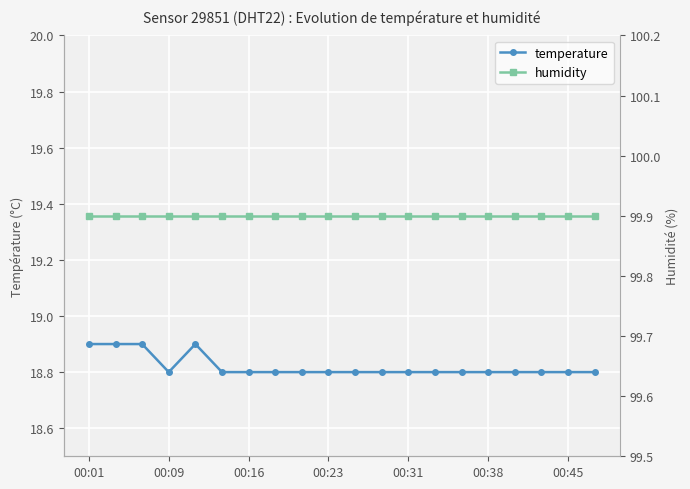

True or false: humidity and temperature intersect in this chart.

False